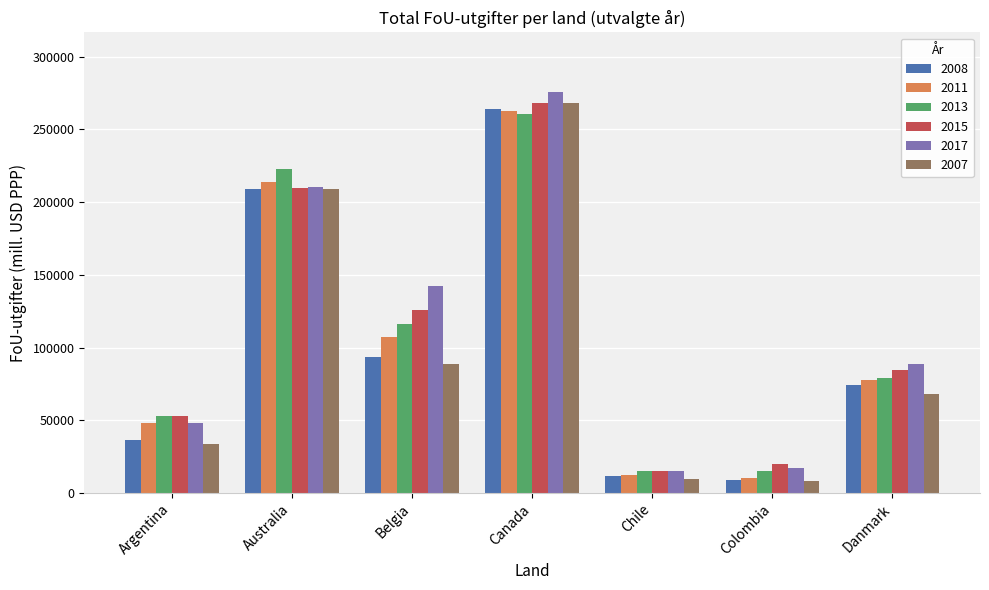

Between Belgia and Danmark, which series saw the biggest shift?

2017